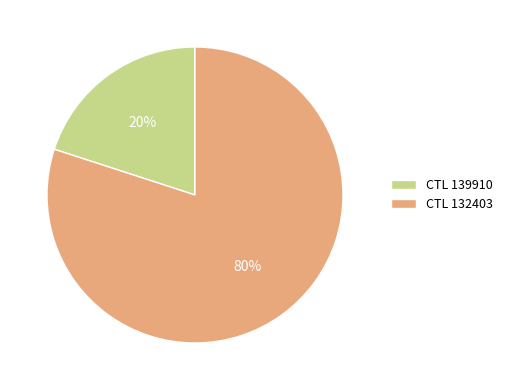

The CTL 132403 slice represents 80% of the pie. True or false?

True